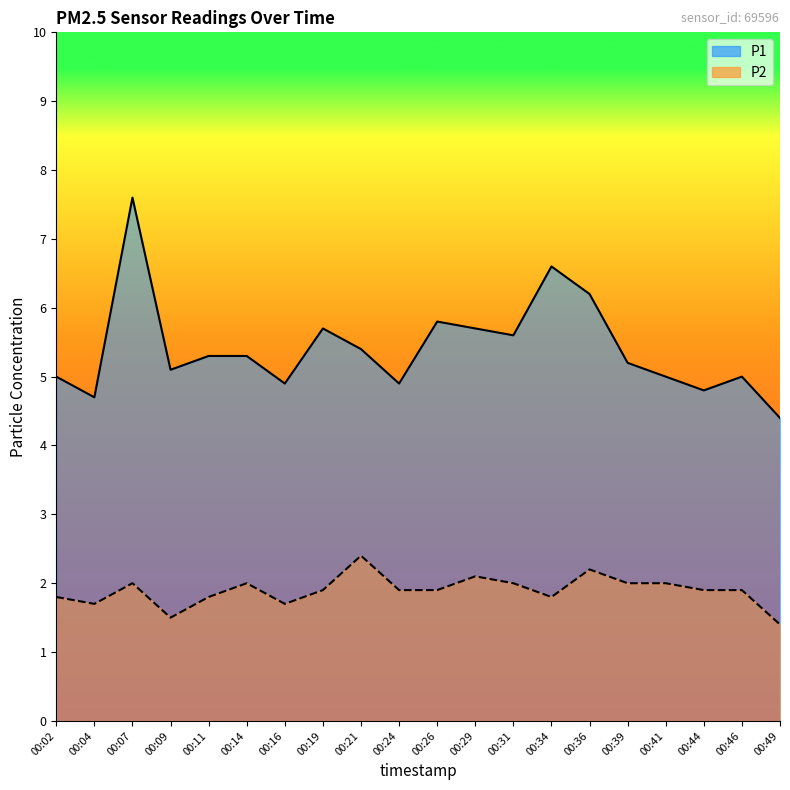

True or false: P2 and P1 intersect in this chart.

False